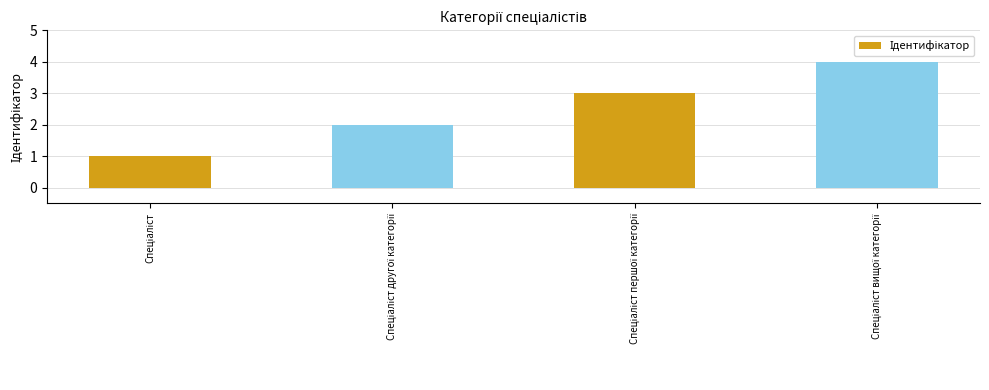

How many values are between 2 and 4?

3